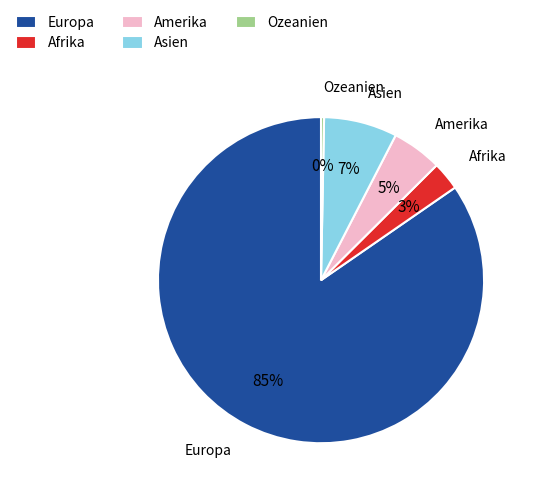

How many slices are in this pie chart?

5